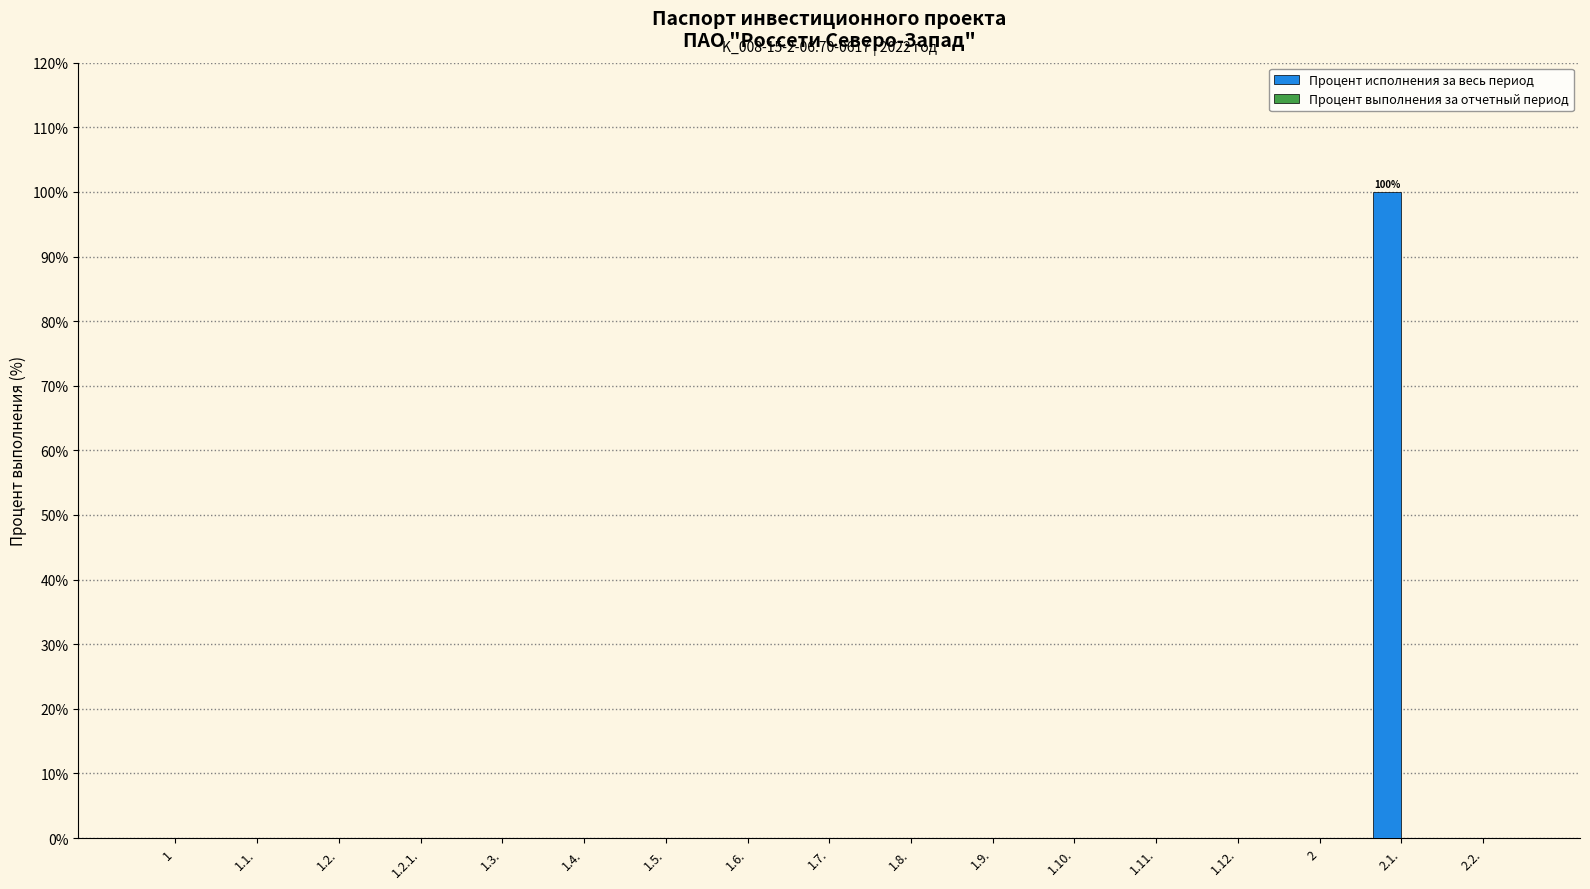

What is the greatest value displayed?

100